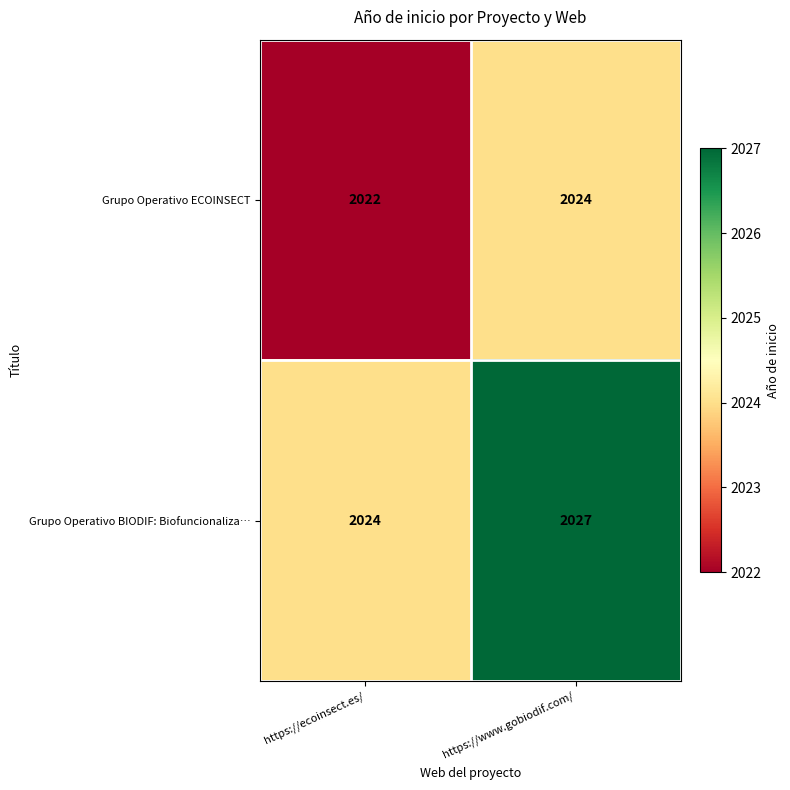

How many data points in Grupo Operativo ECOINSECT are less than 2024?

1